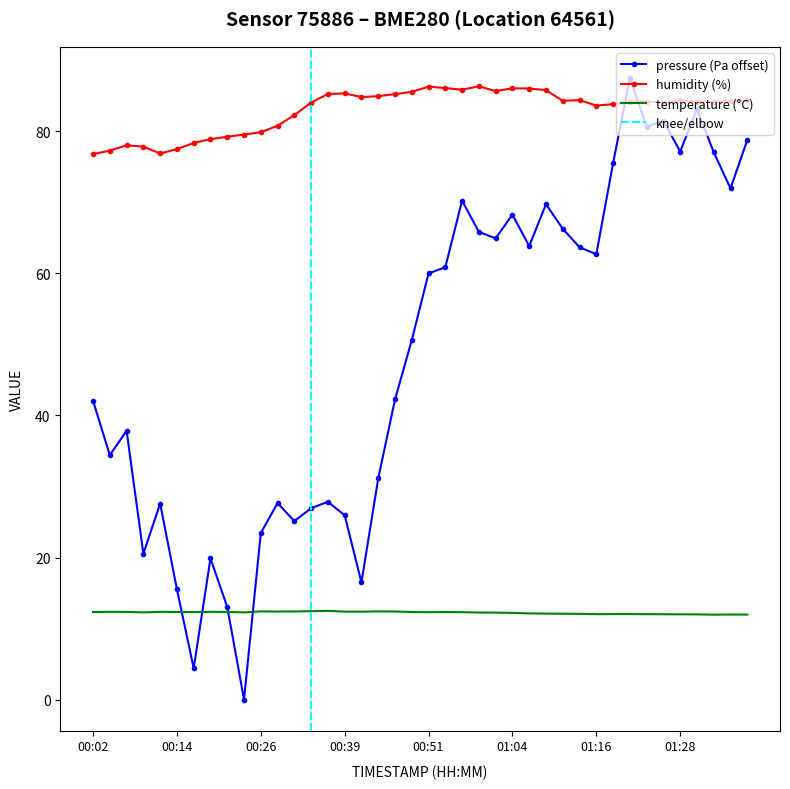

At which label does temperature reach its peak?

00:36